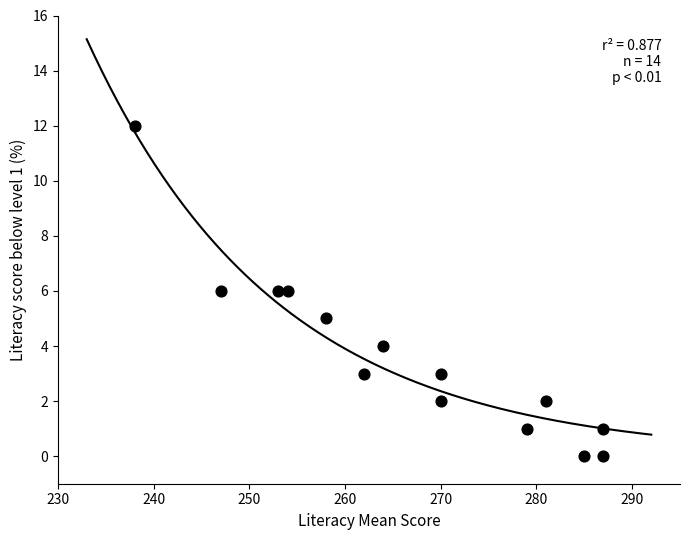

What is the range of X values (max minus min)?

49